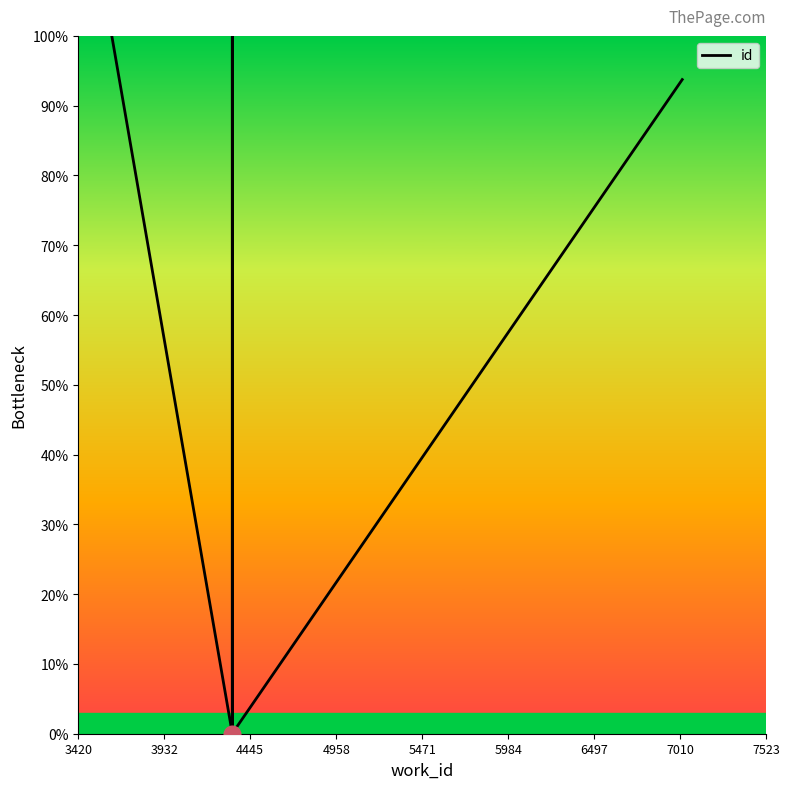

Which has a higher value, 5471 or 3420?

3420